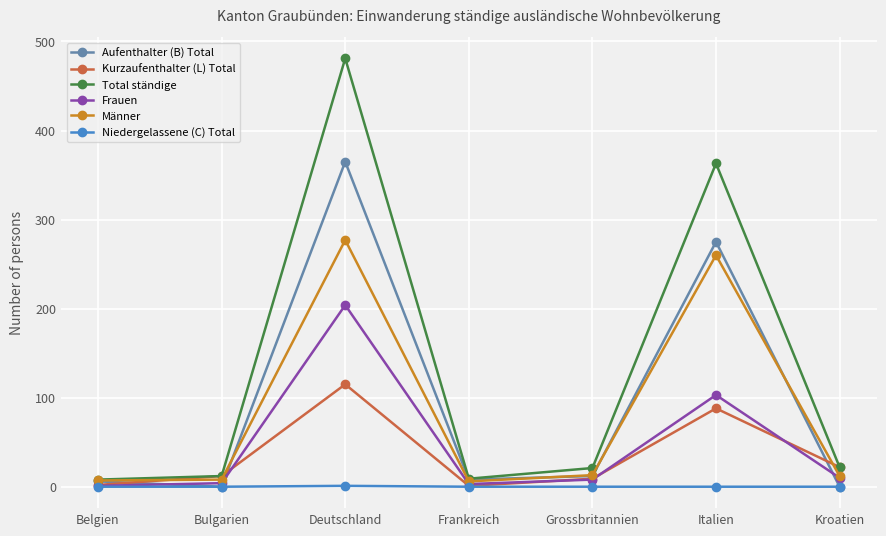

At which category is the sum across all series the highest?

Deutschland